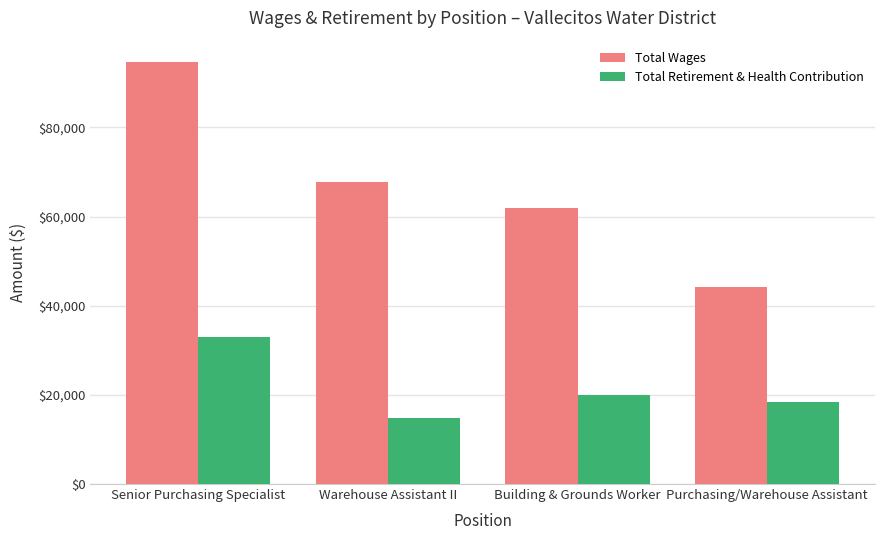

What is the total value across all series at Building & Grounds Worker?

81956